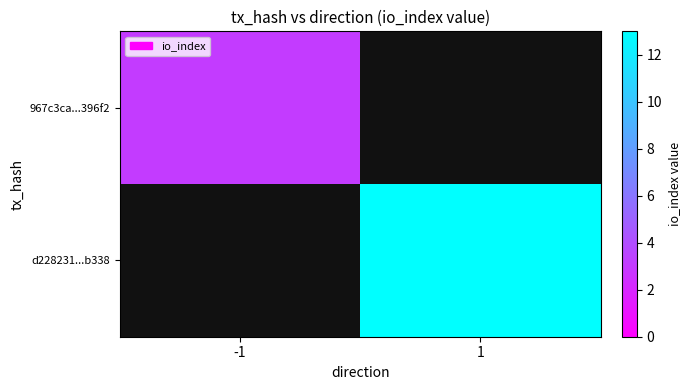

Rank the series by their average value, from lowest to highest.

967c3ca...396f2, d228231...b338